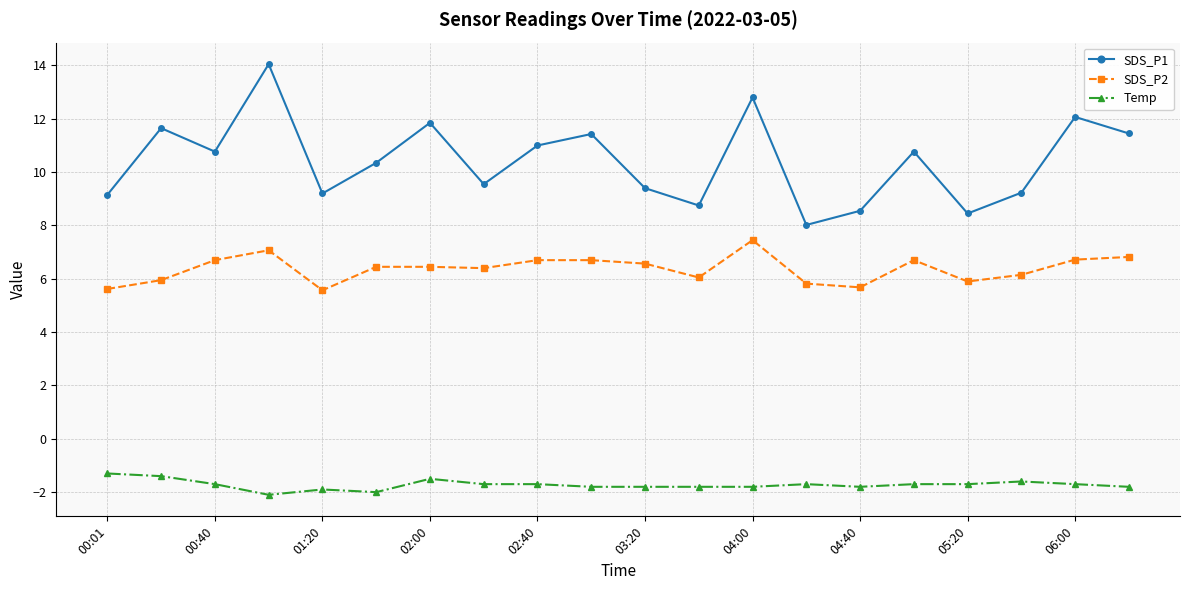

What is the minimum value shown in the chart?

-2.1